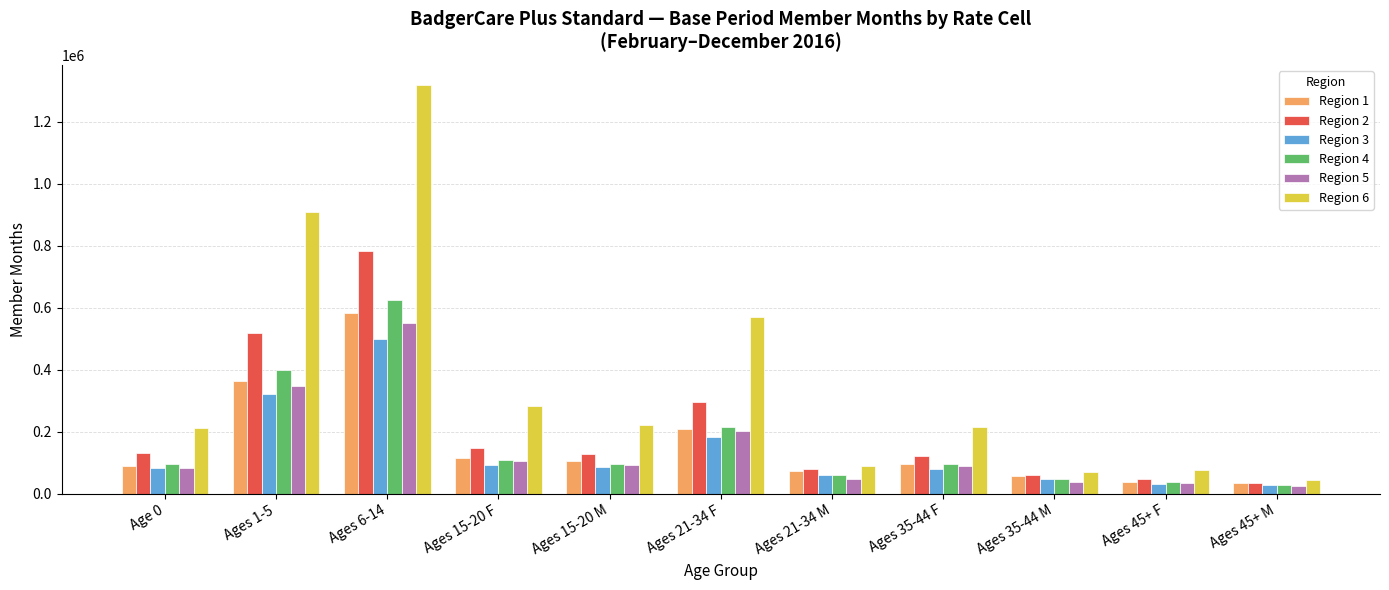

At which label is Region 6 closest to 681061?

Ages 21-34 F